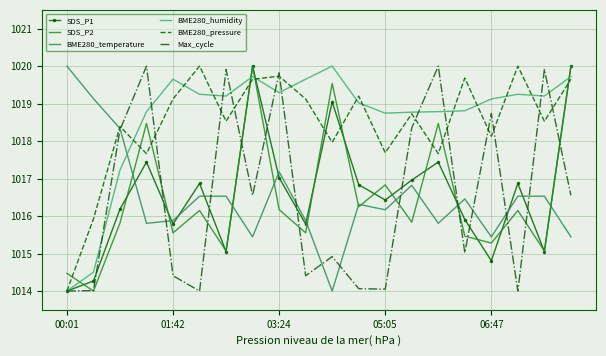

How many intersections are there between BME280_humidity and BME280_temperature?

1